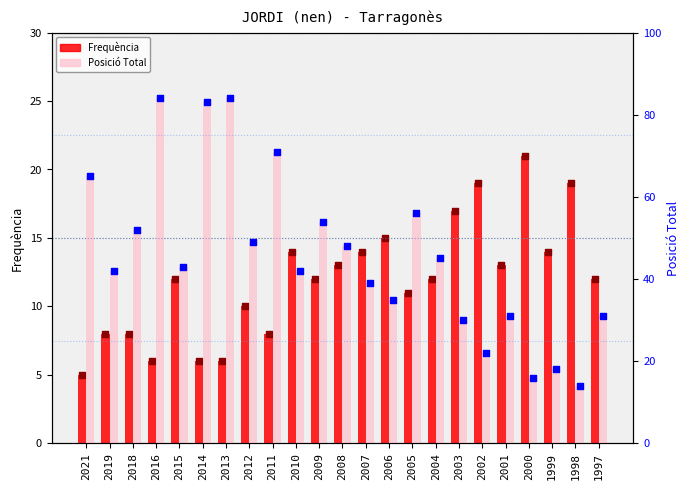

At which category is the sum across all series the highest?

2016